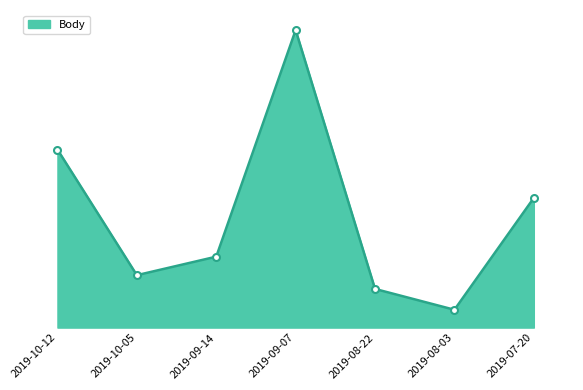

At which category does the data reach its first local peak?

2019-09-07